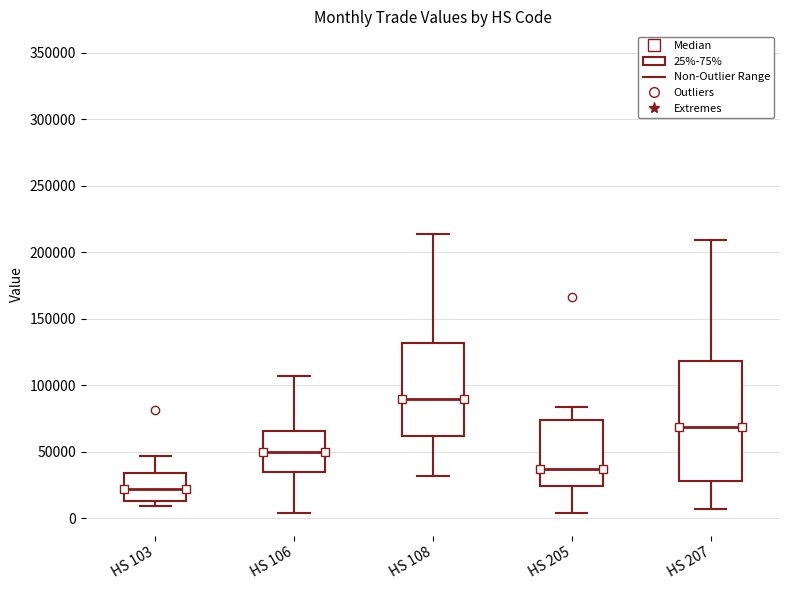

Which box has the highest median line?

HS 108